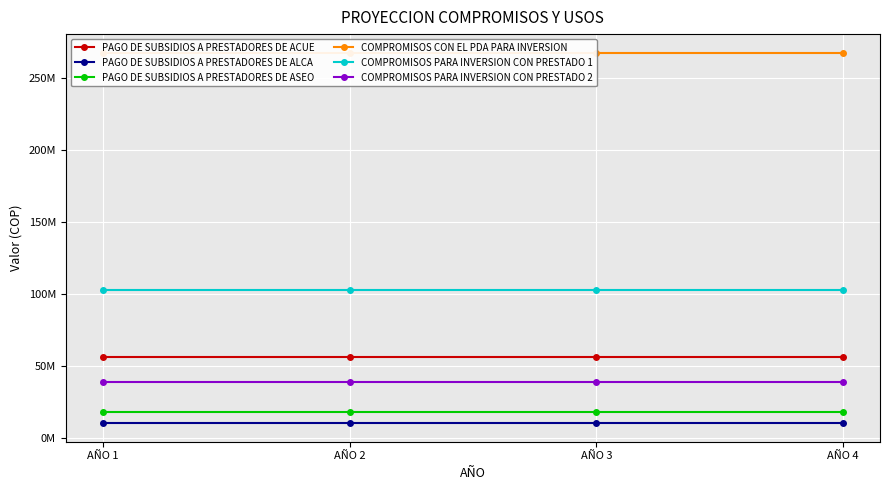

How many lines are shown in the chart?

6